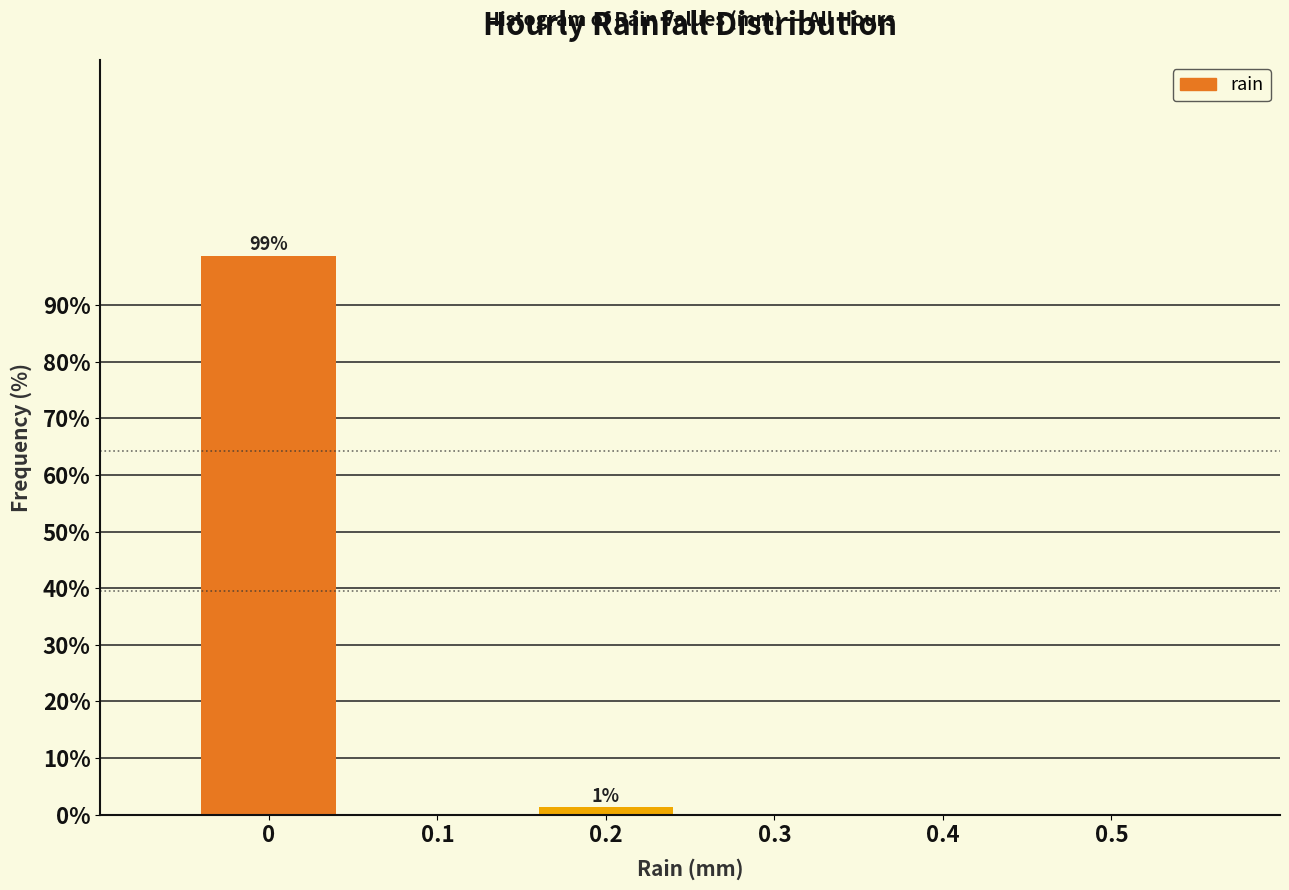

Over which range of the x-axis is the bar tallest?

-0.05 to 0.05